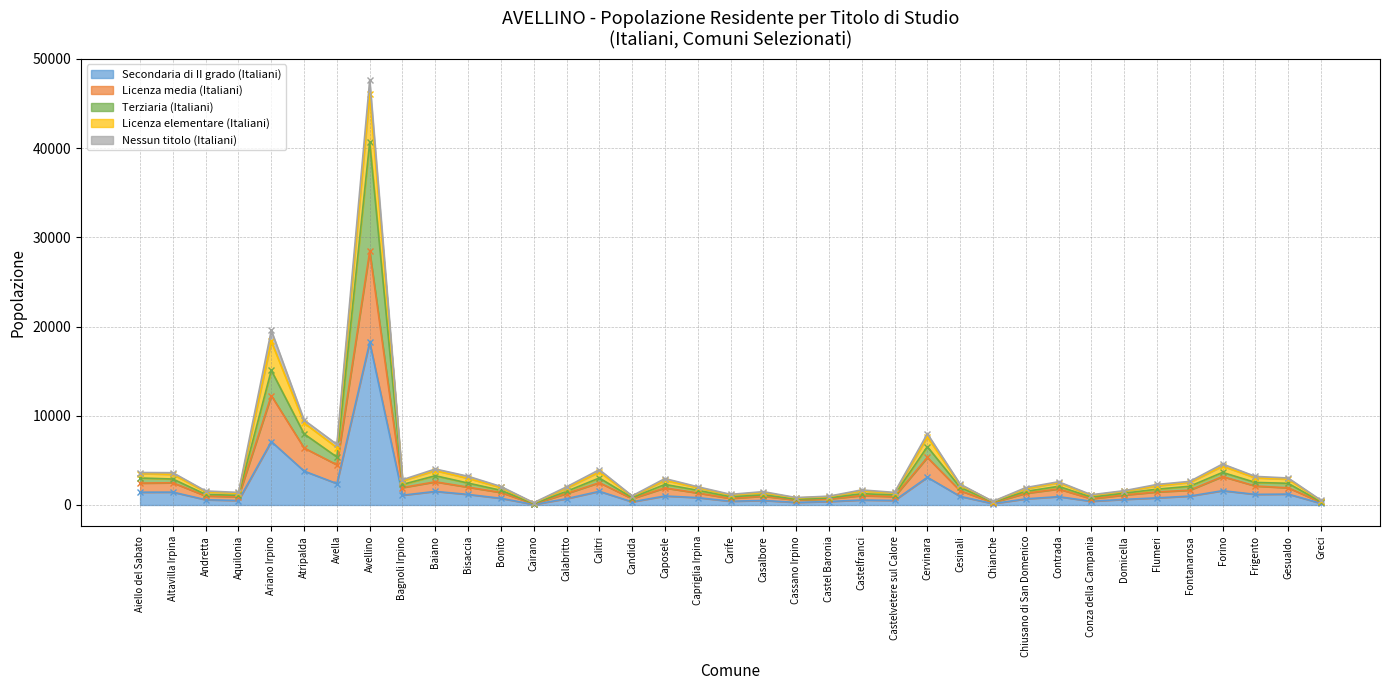

Does the chart display data point markers on the line(s)?

Yes